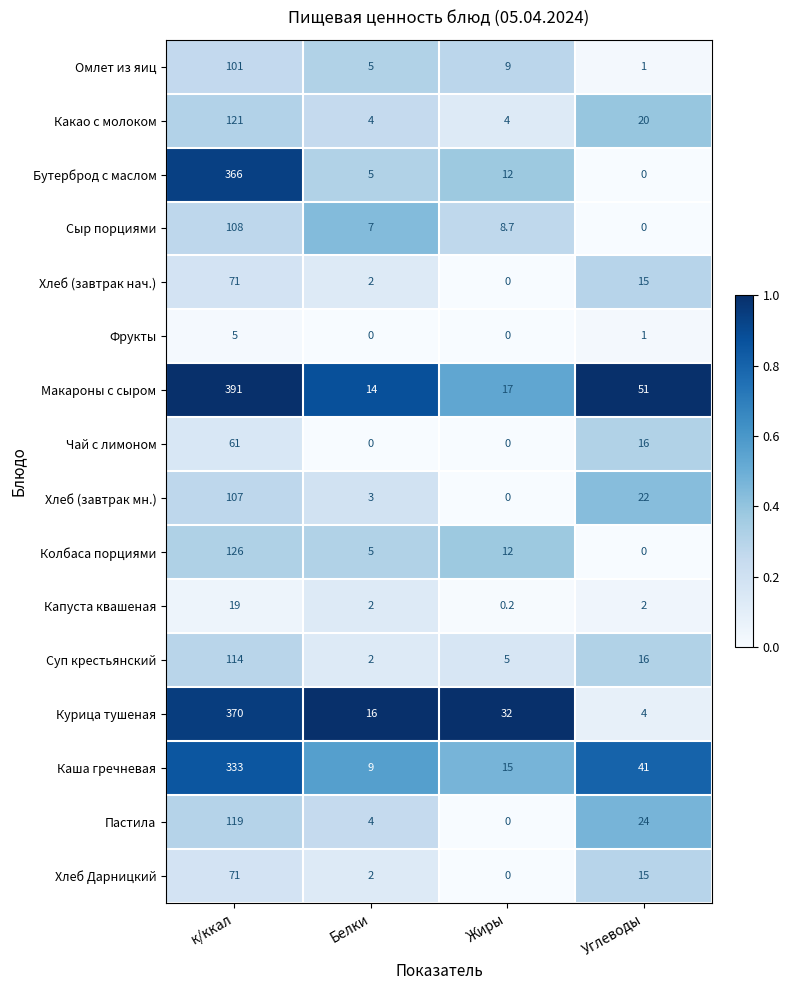

What is the total value across all series at к/ккал?

2483.0